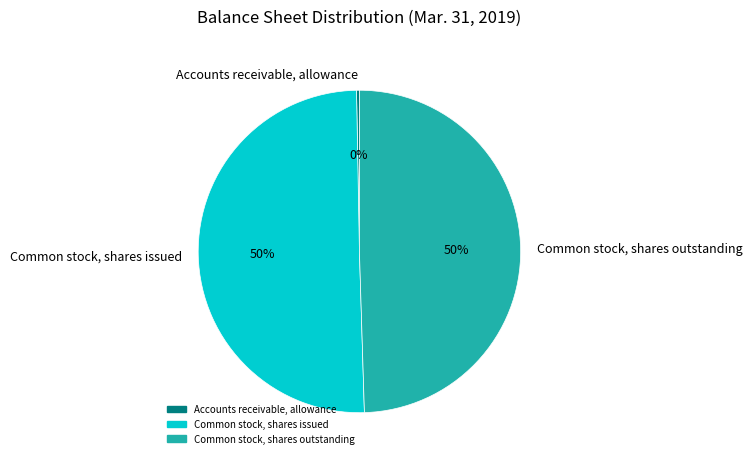

Does Accounts receivable, allowance represent more than half of the total?

No